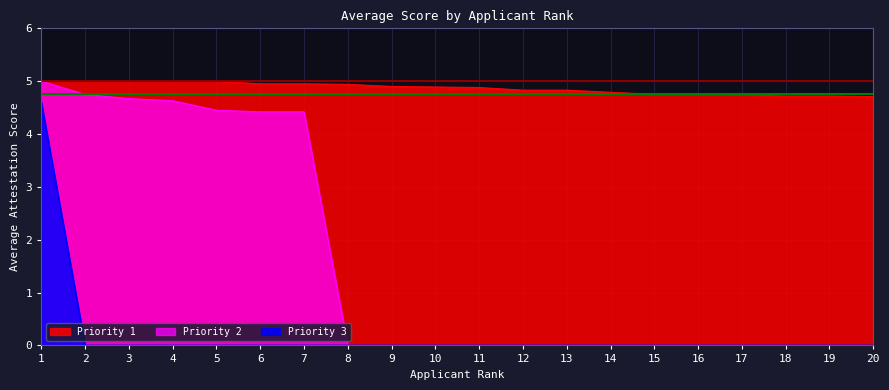

Between 1 and 3, which series saw the biggest shift?

Priority 3